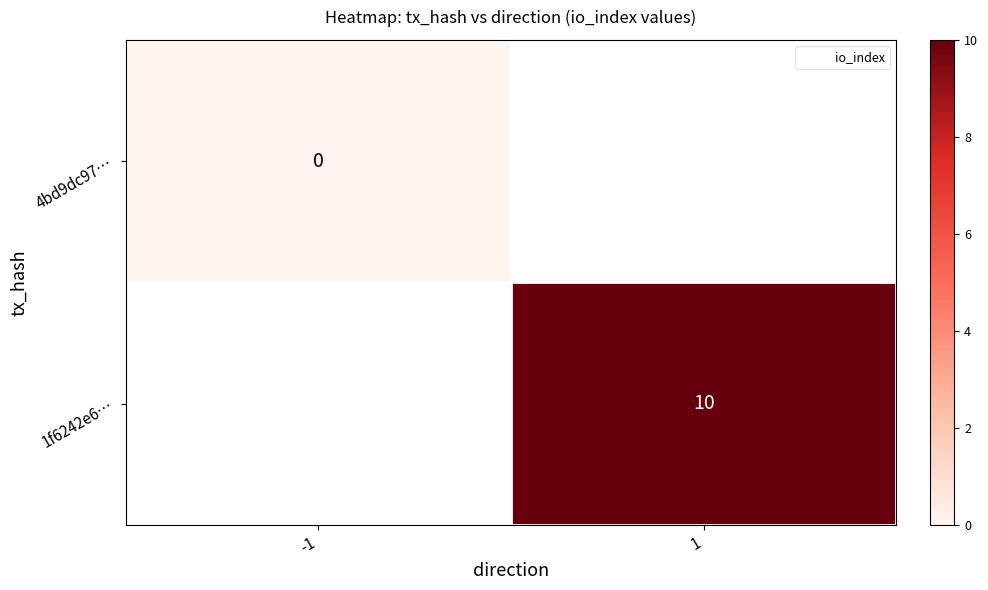

How many values in 1f6242e6… are above zero?

1